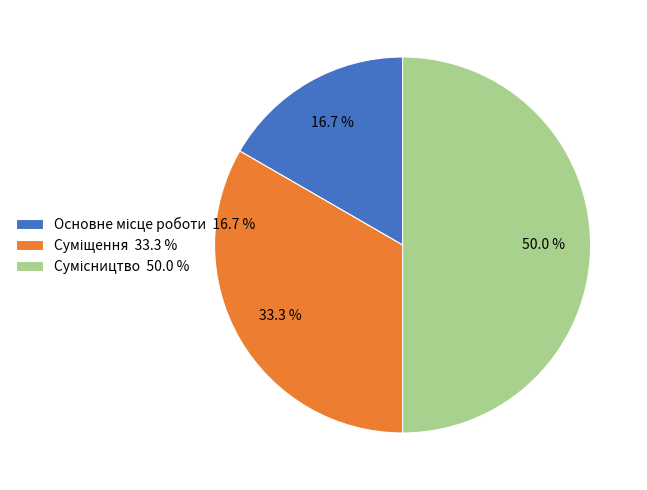

To the nearest percent, what portion does Основне місце роботи represent?

17%